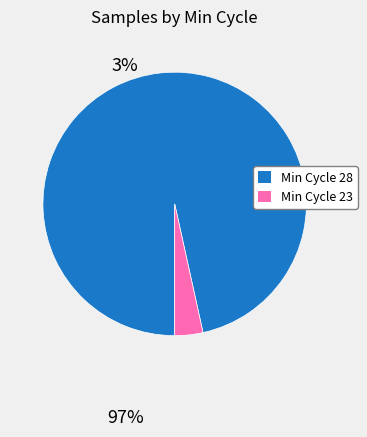

Does any single category account for the majority?

Yes